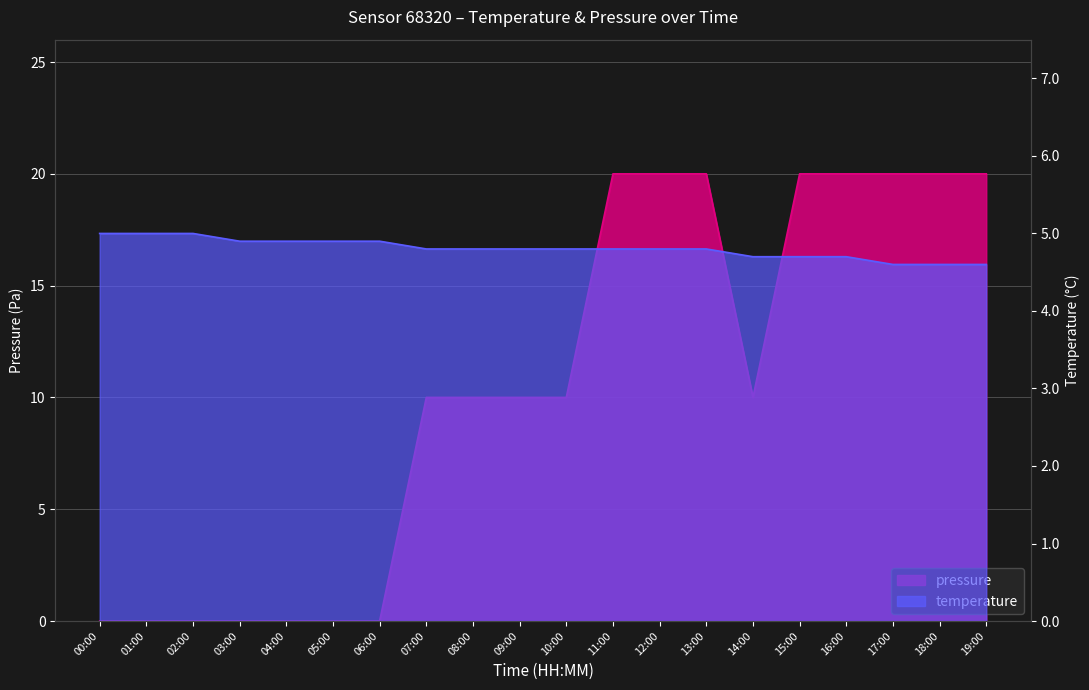

What is the sum of all temperature values?

96.1